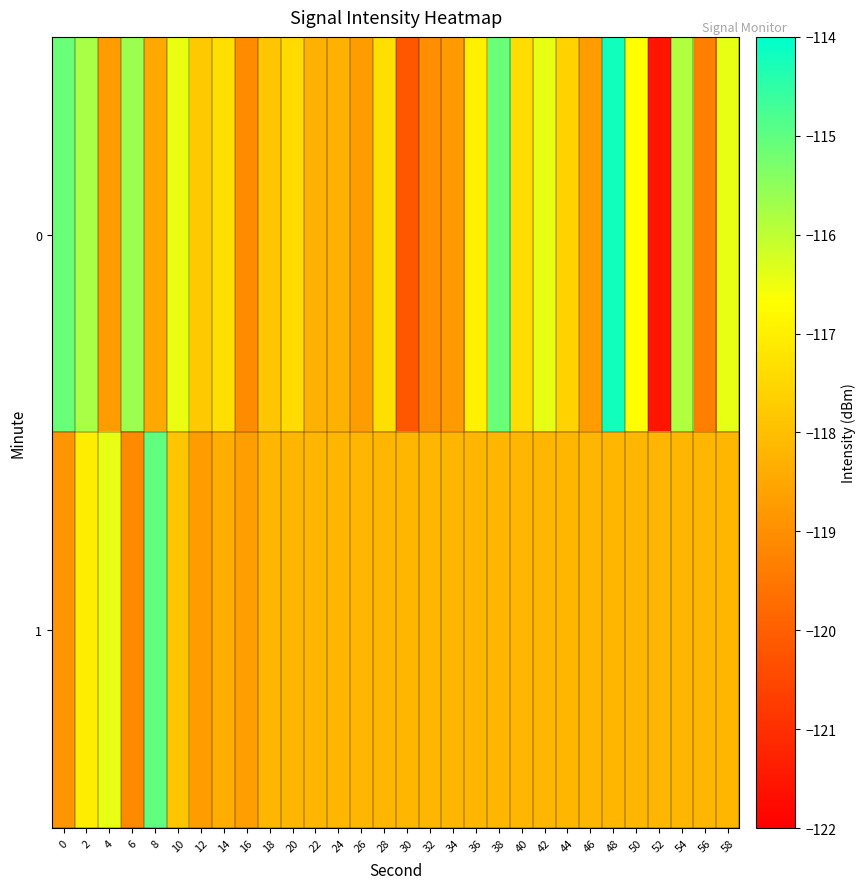

What is the greatest value displayed?

-114.2